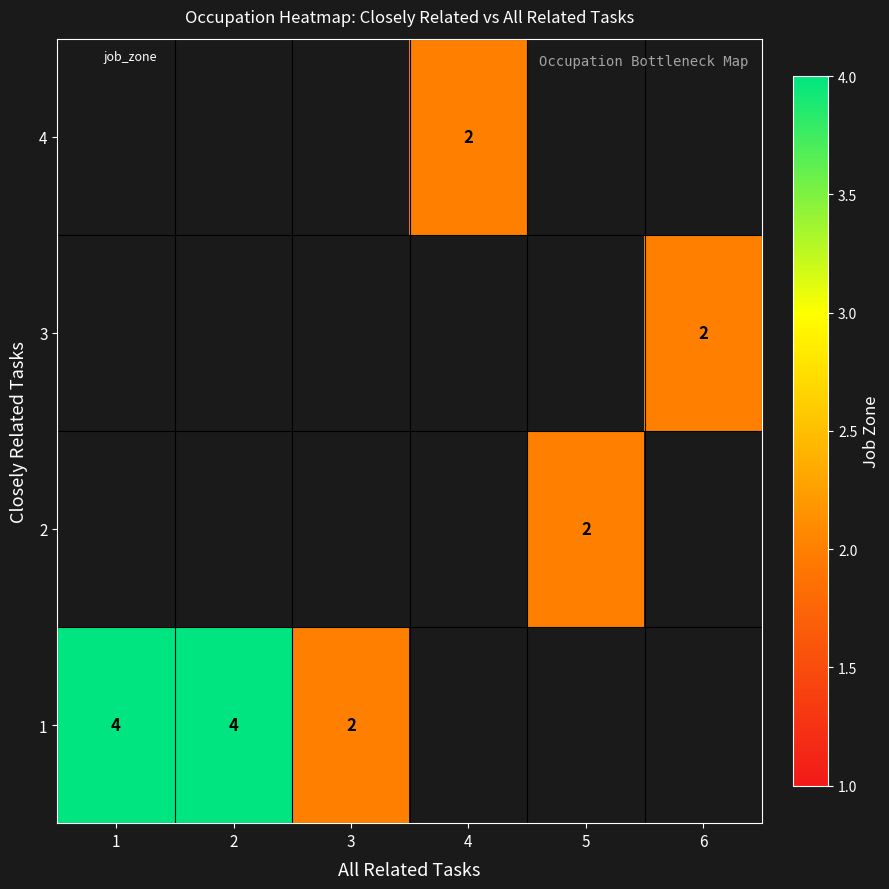

True or false: 3 has a value of 2 at 6.

True